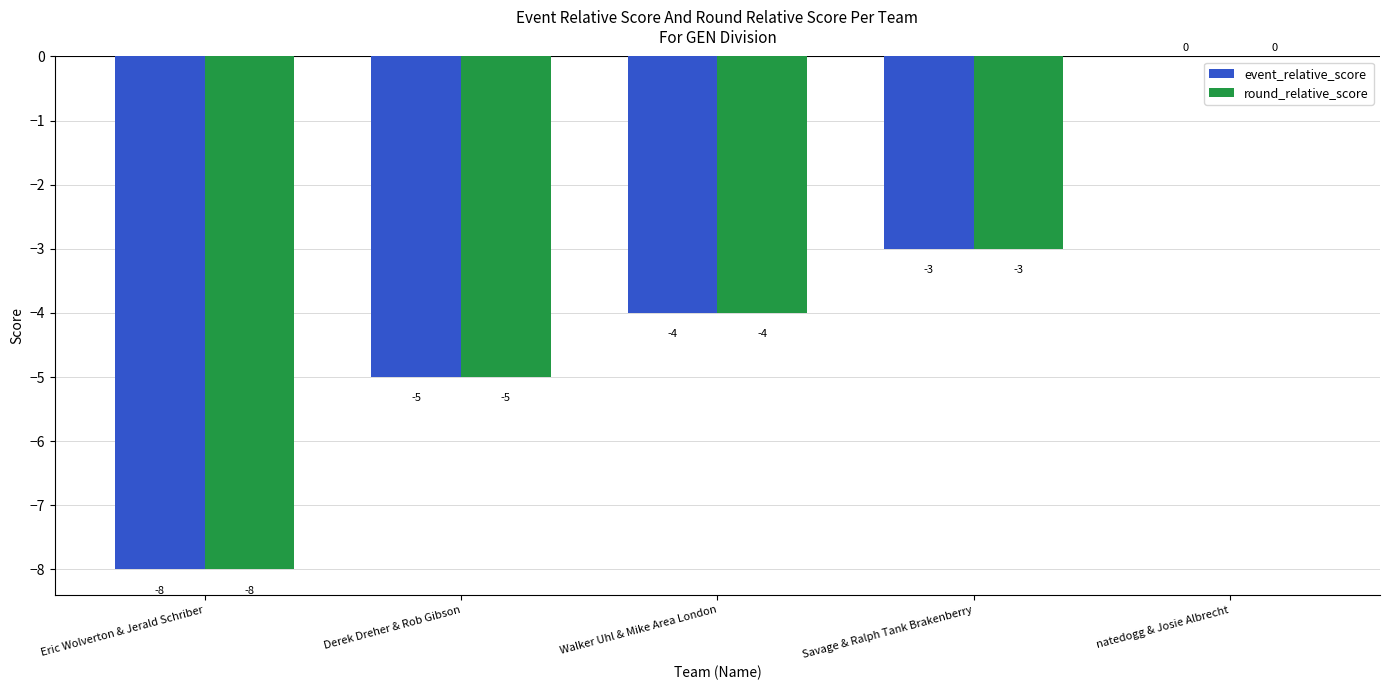

What are all the series names shown in the legend?

event_relative_score, round_relative_score